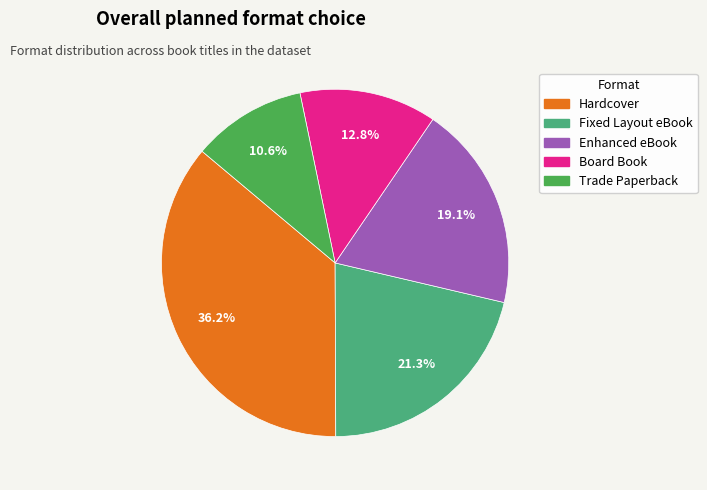

Approximately how many times larger is the value at Hardcover compared to Trade Paperback?

3.4